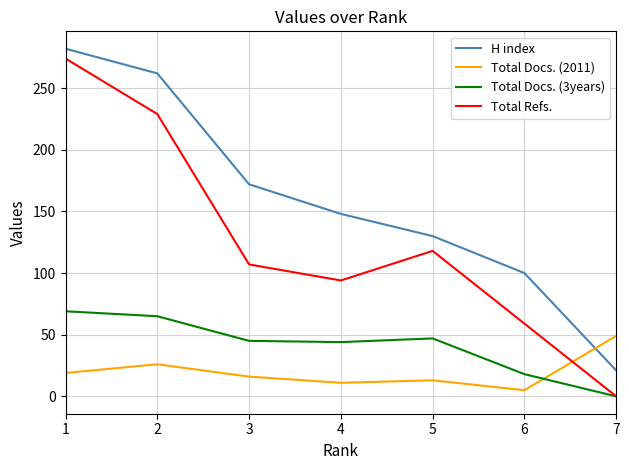

What is the maximum value for Total Refs.?

274